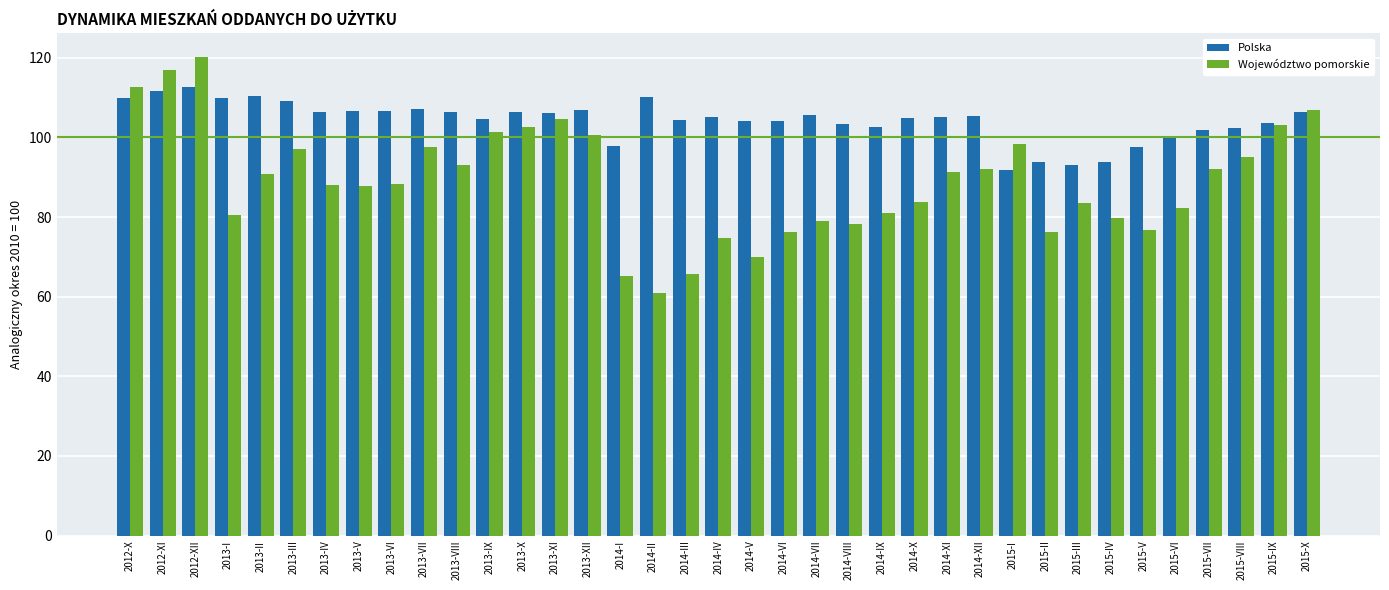

The Polska series shows 144.9 at 2015-VIII. True or false?

False